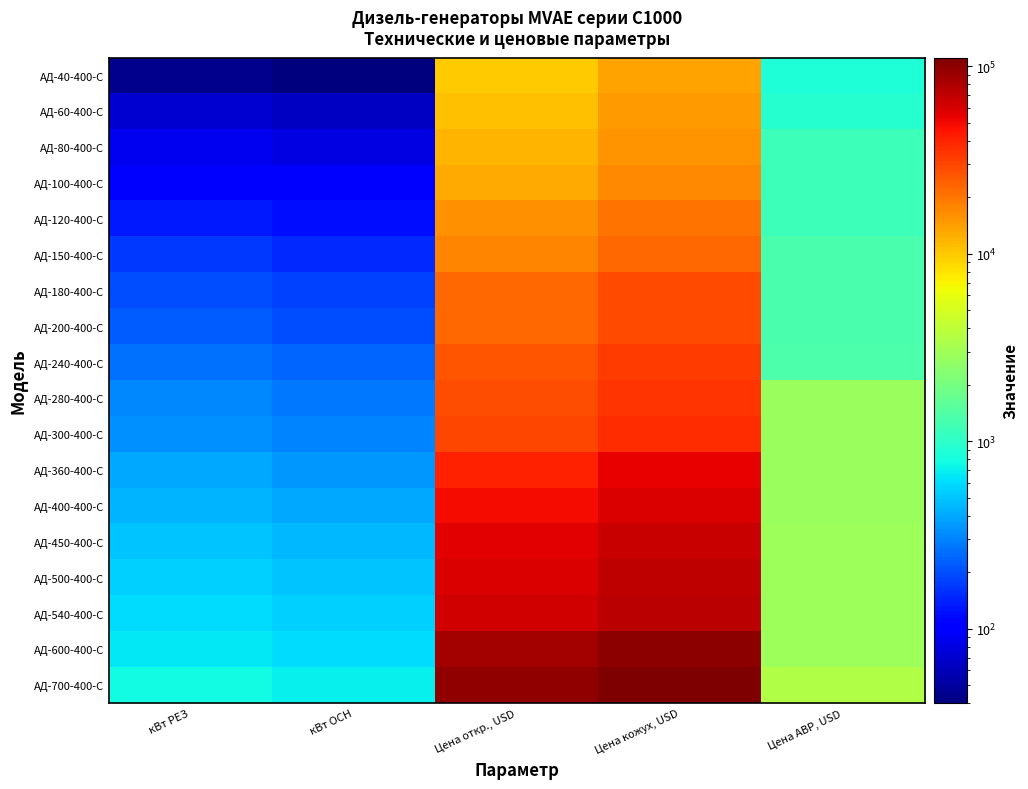

What is the total value across all series at кВт РЕЗ?

5878.4